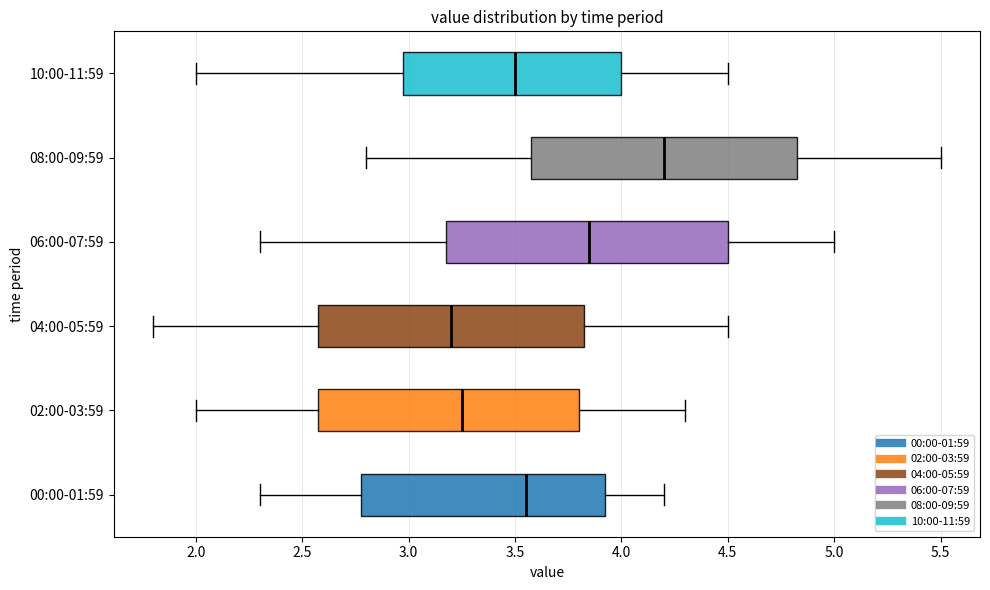

Where does the left whisker of the box for 10:00-11:59 end on the x-axis? The values are not printed on the chart, so give them approximately, as read against the axis.

2.00